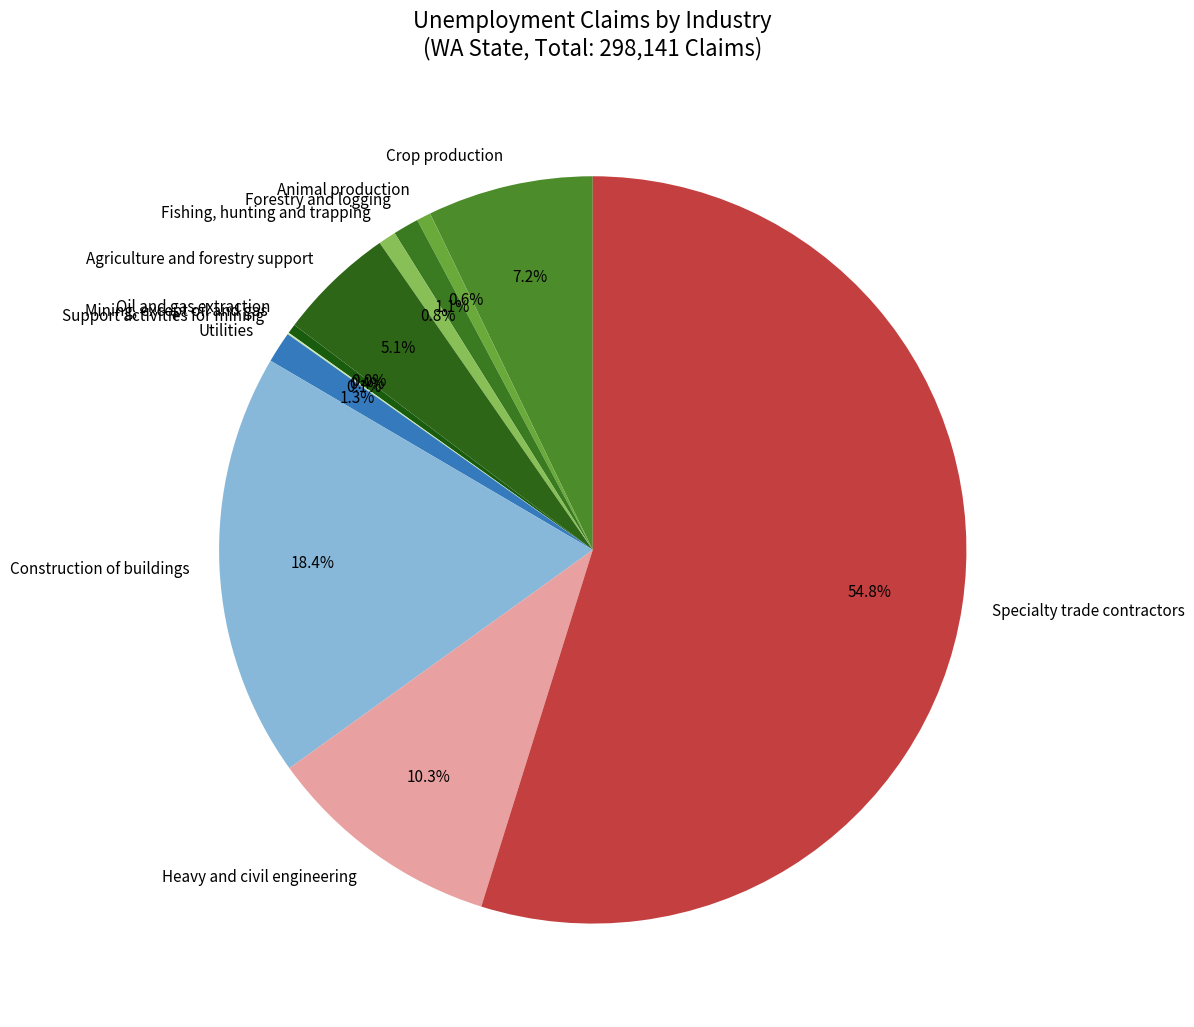

Is there any slice that represents more than half of the pie?

Yes